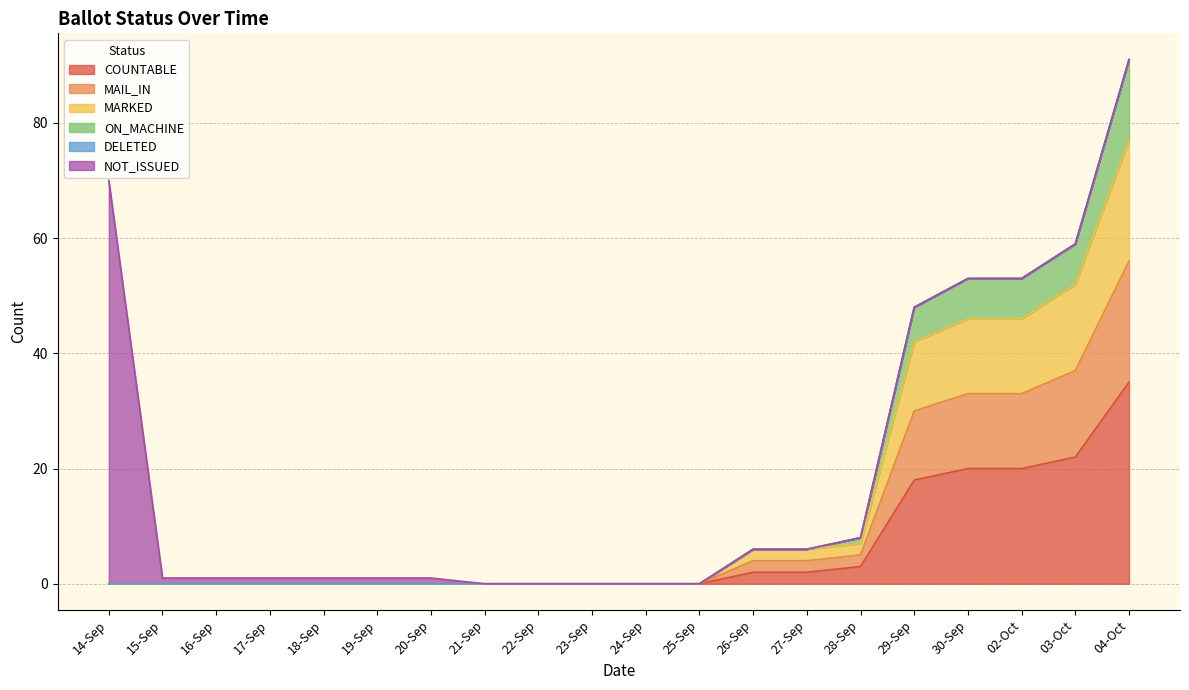

Does the chart have visible grid lines?

Yes